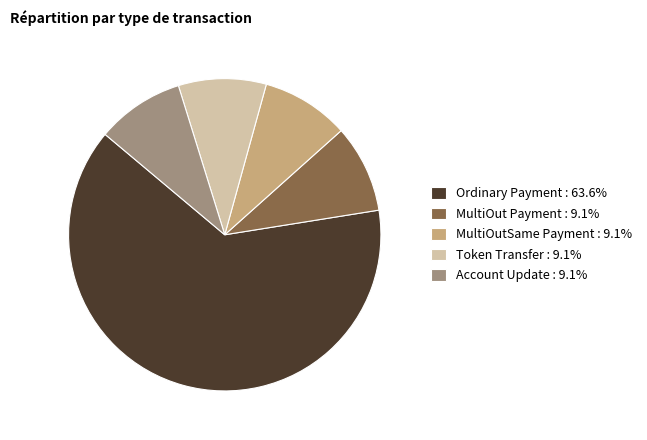

Does MultiOut Payment : 9.1% account for over 50% of the chart?

No